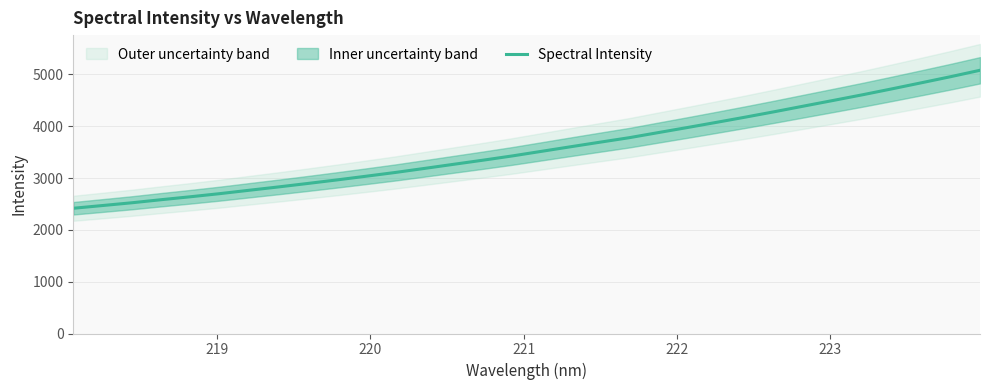

What is the value of the 1st point from the left?

2416.5